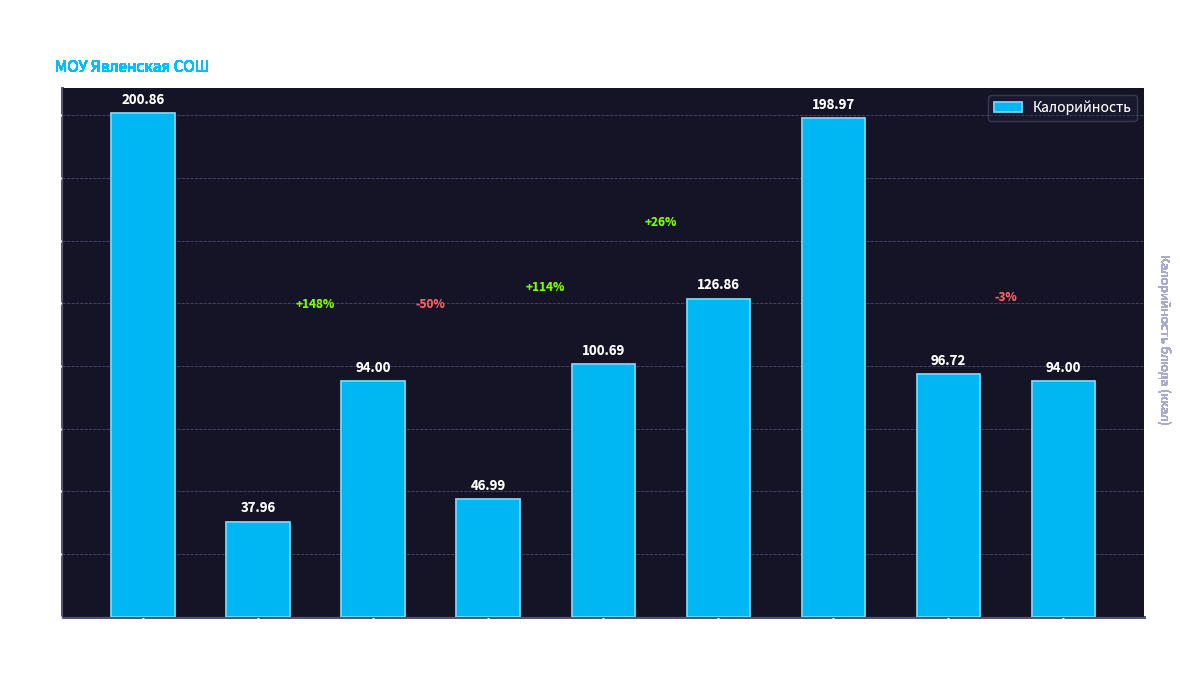

What is the value of the 3rd bar from the left?

94.0